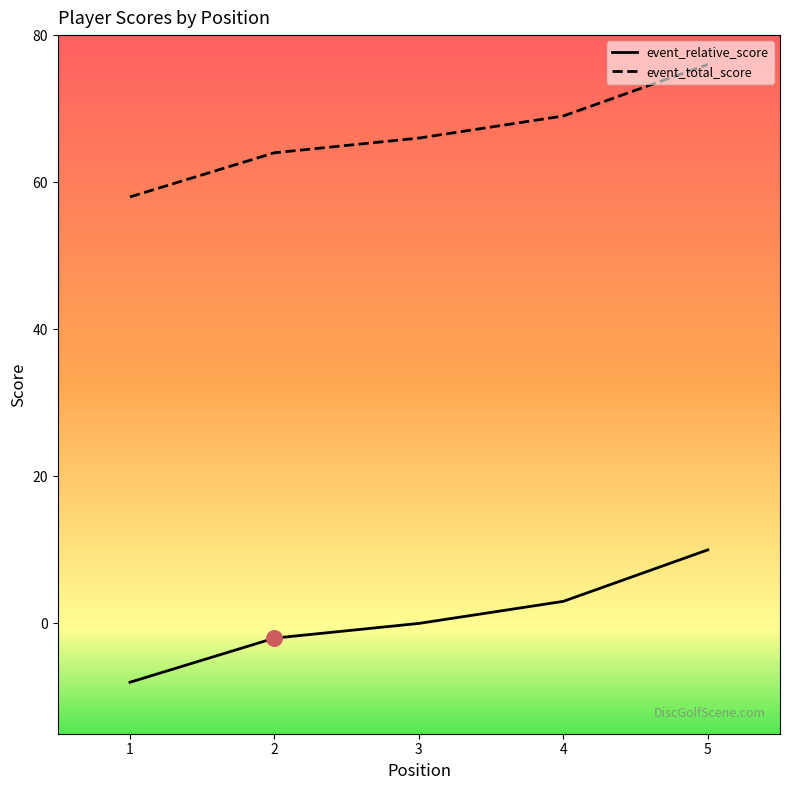

What are all the series names shown in the legend?

event_relative_score, event_total_score